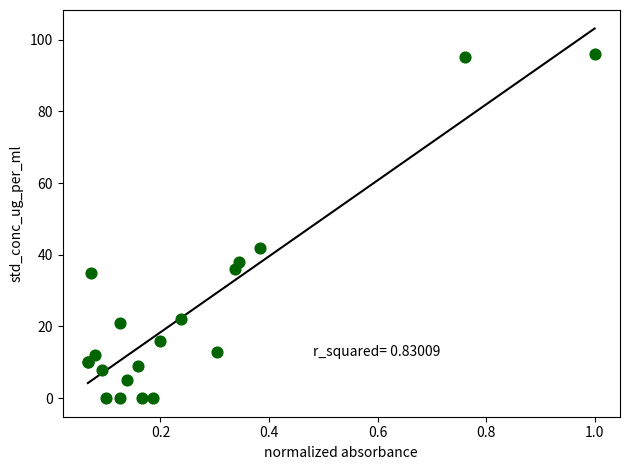

What Y value in the scatter plot is closest to 48?

42